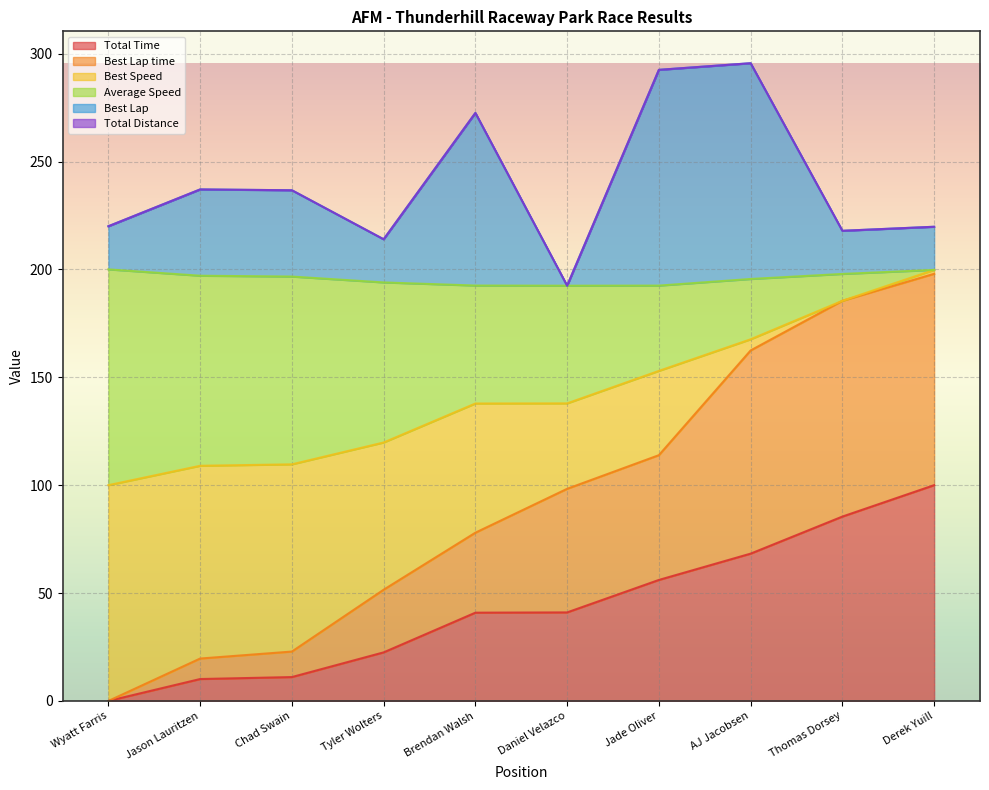

What is the difference between the second highest and minimum values in the Total Time series?

85.4